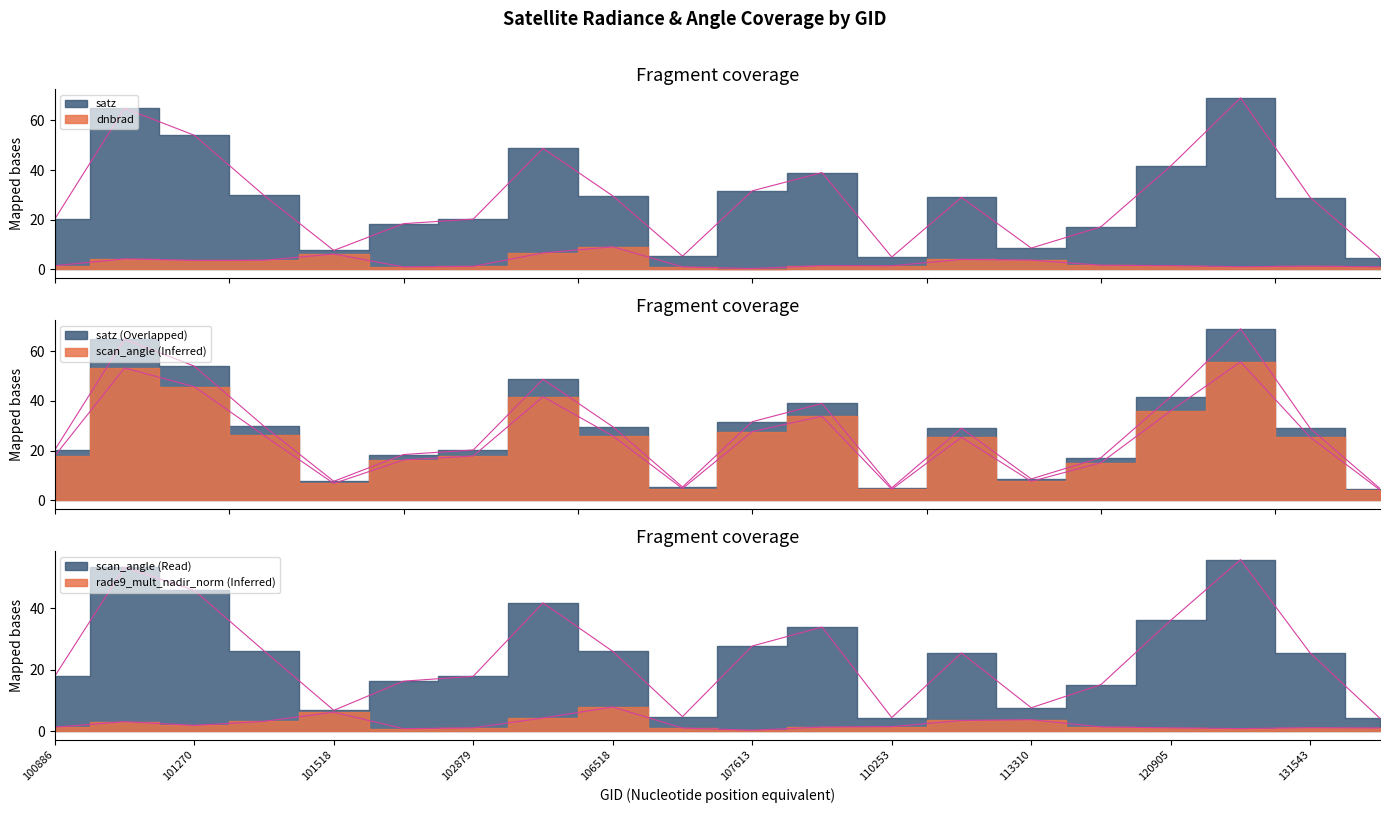

What is the smallest value displayed?

0.3